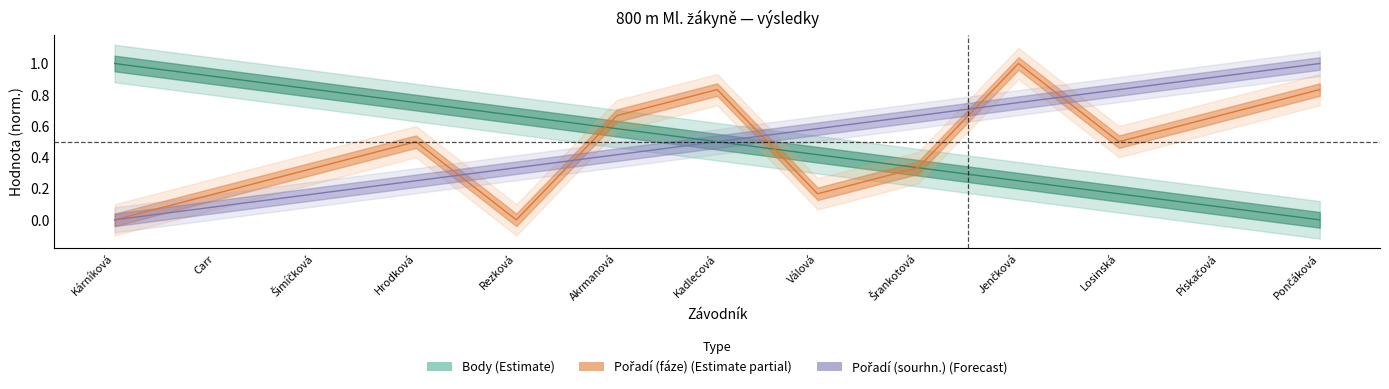

What is the average value of the Pořadí (fáze) series?

0.5